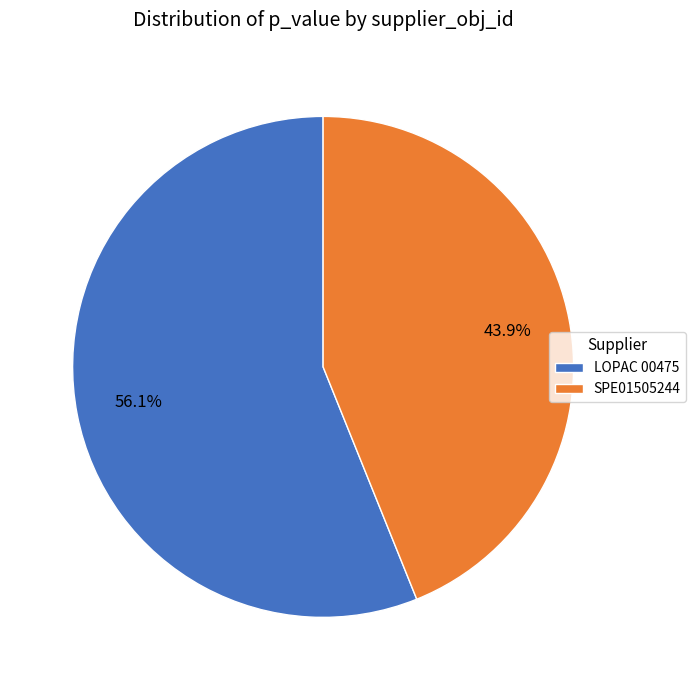

To the nearest percent, what percentage of the pie is SPE01505244?

44%